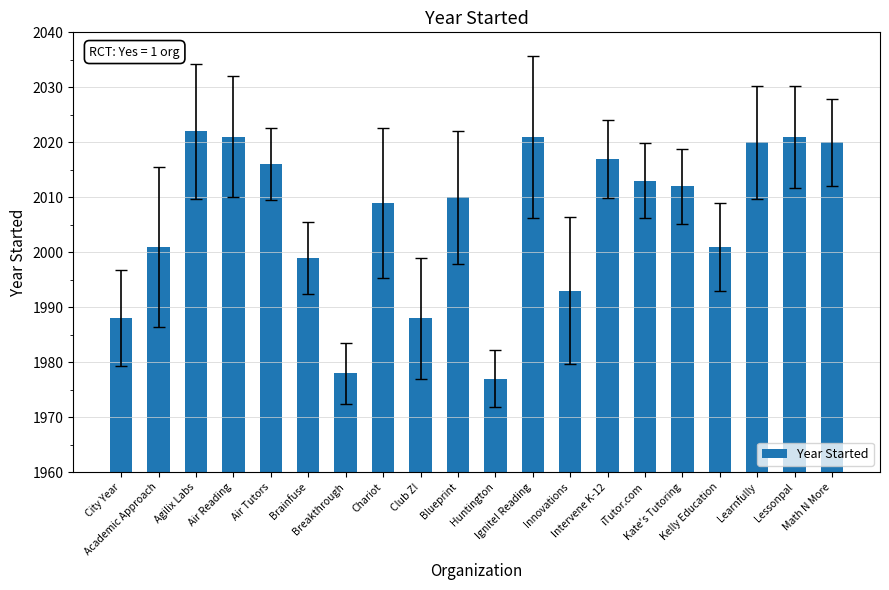

What is the change in value from Breakthrough to Ignite! Reading?

+43